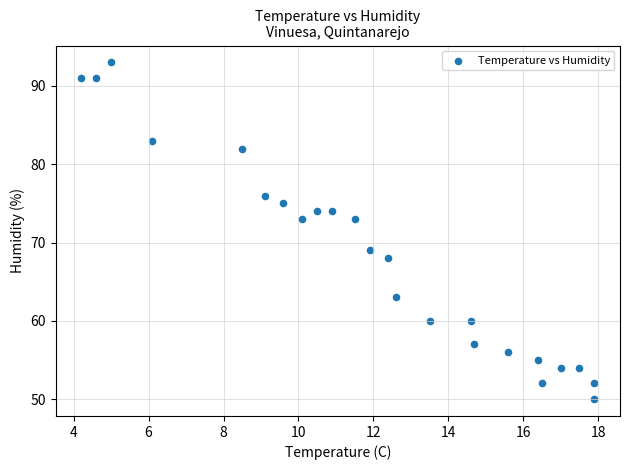

What is the range of Y values (max minus min)?

43